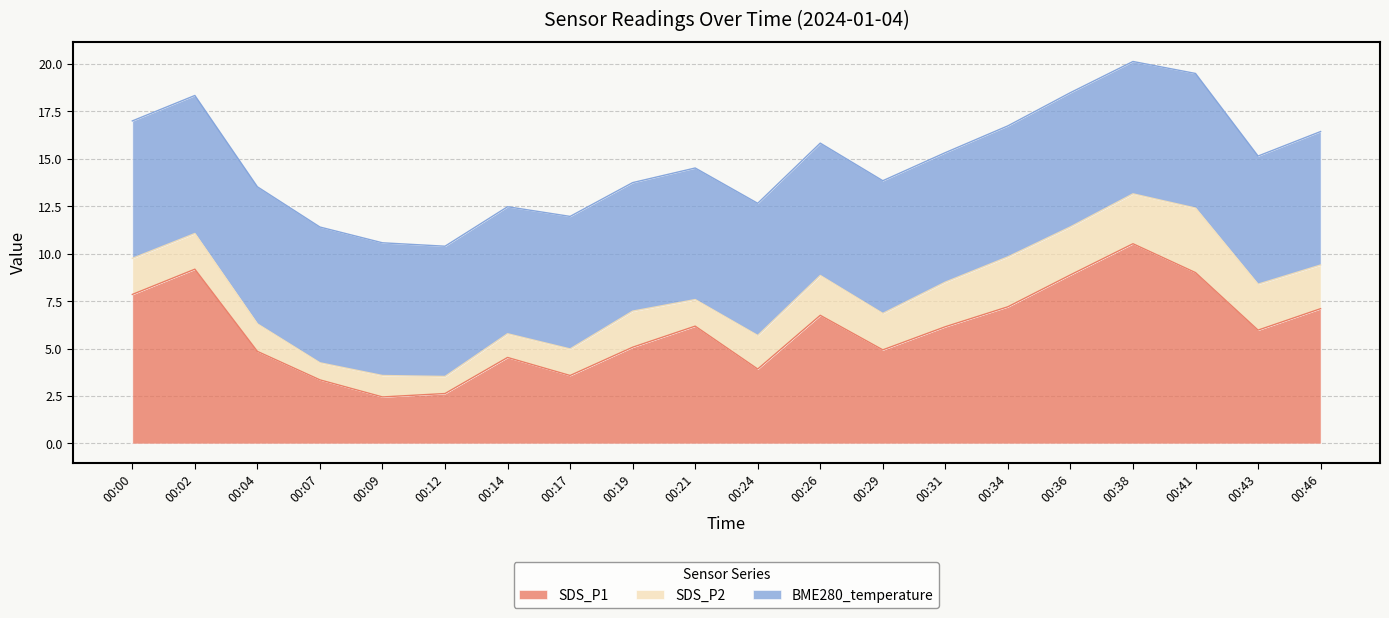

What are all the series names shown in the legend?

SDS_P1, SDS_P2, BME280_temperature